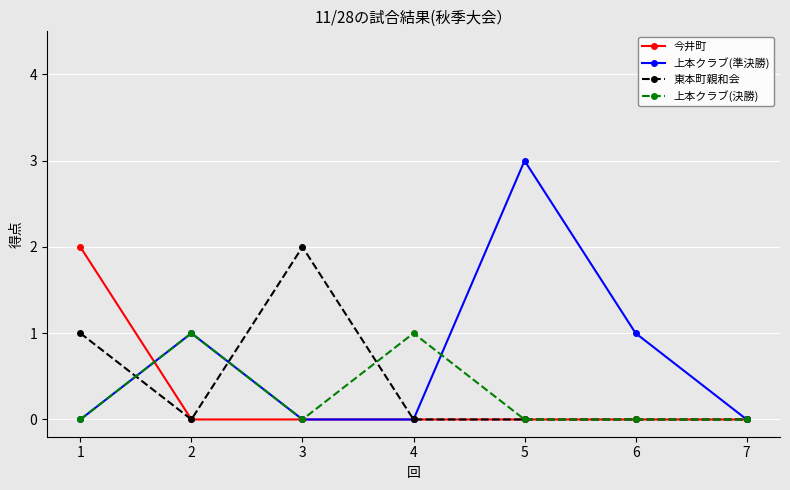

What is the difference between the 上本クラブ(決勝) values at 4 and 5?

1